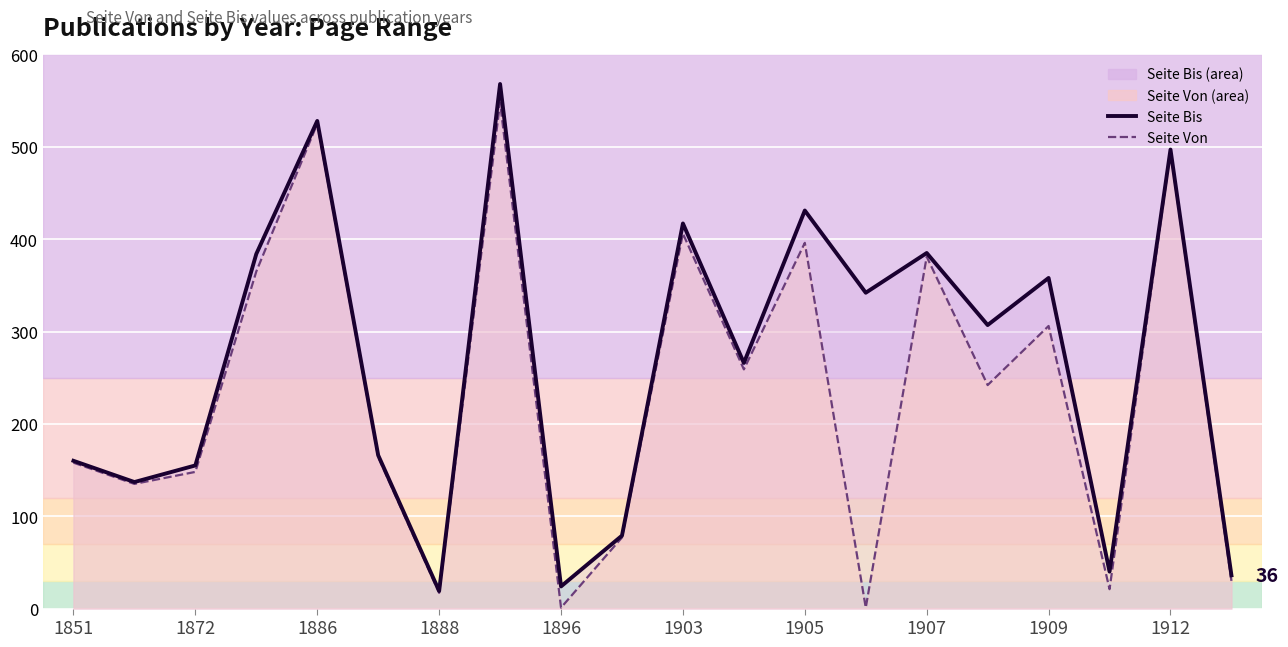

Reading right to left, what are all the values shown in this chart?

Seite Bis: 36	497	40	358	307	385	342	431	266	417	79	24	568	19	166	528	384	155	137	160
Seite Von: 30	495	21	306	242	381	1	396	259	406	77	1	548	17	164	525	365	148	135	158